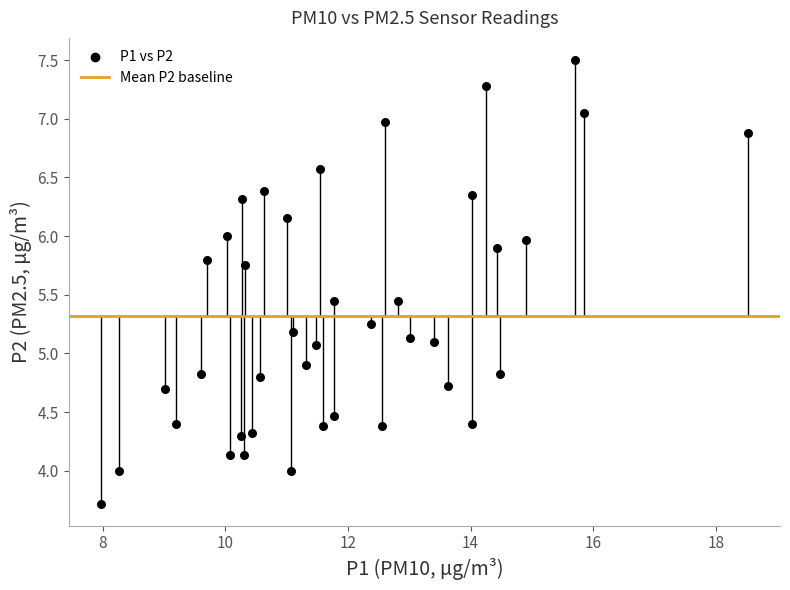

What is the range of Y values (max minus min)?

3.8